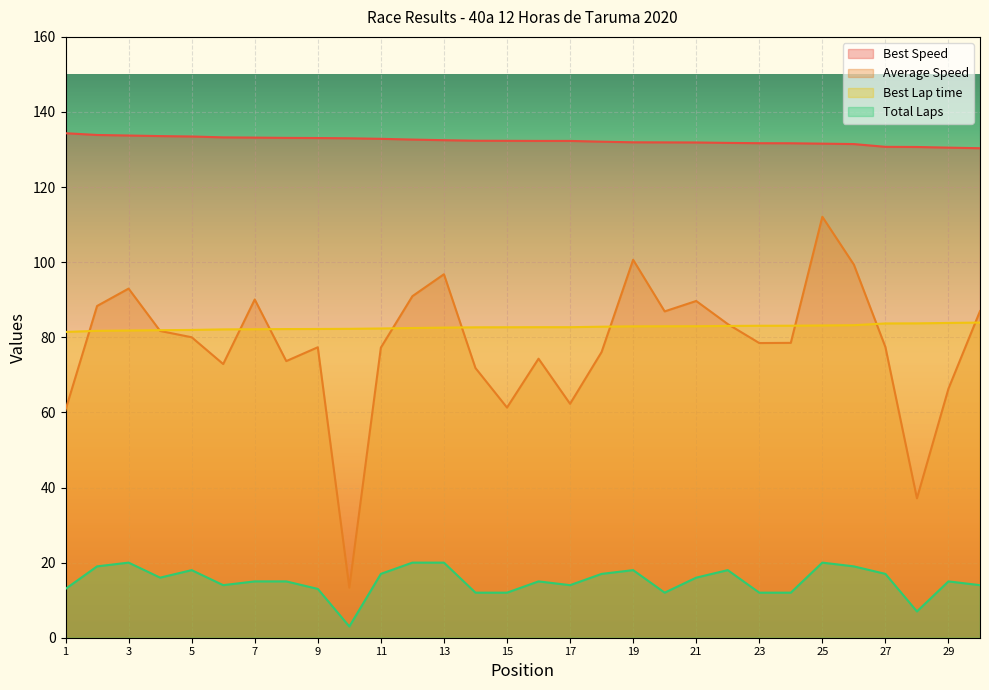

Where does the Average Speed series first go above 78?

2